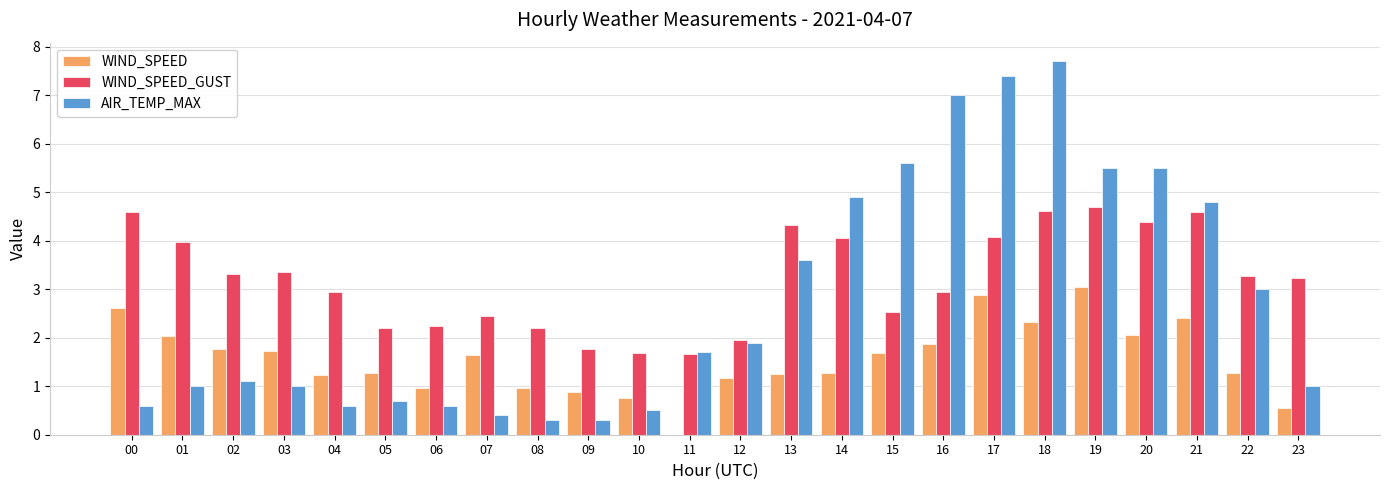

Does the chart contain stacked bars?

No